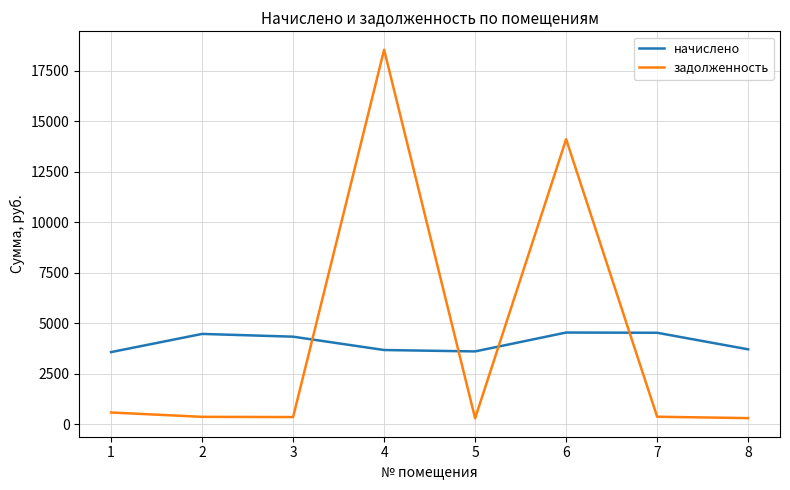

At which category is the sum across all series the highest?

4